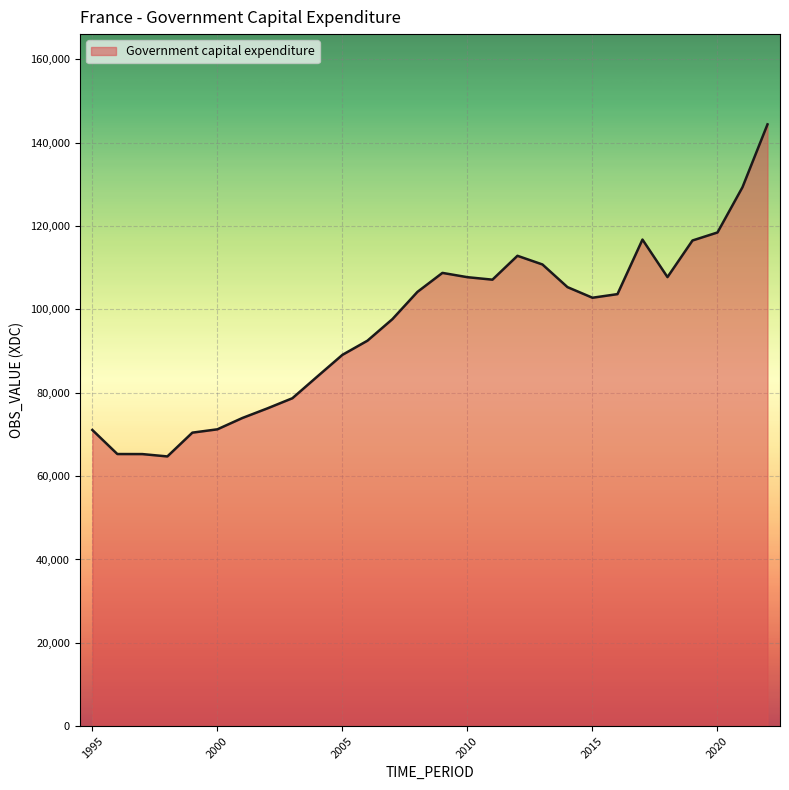

What is the smallest value displayed?

64727